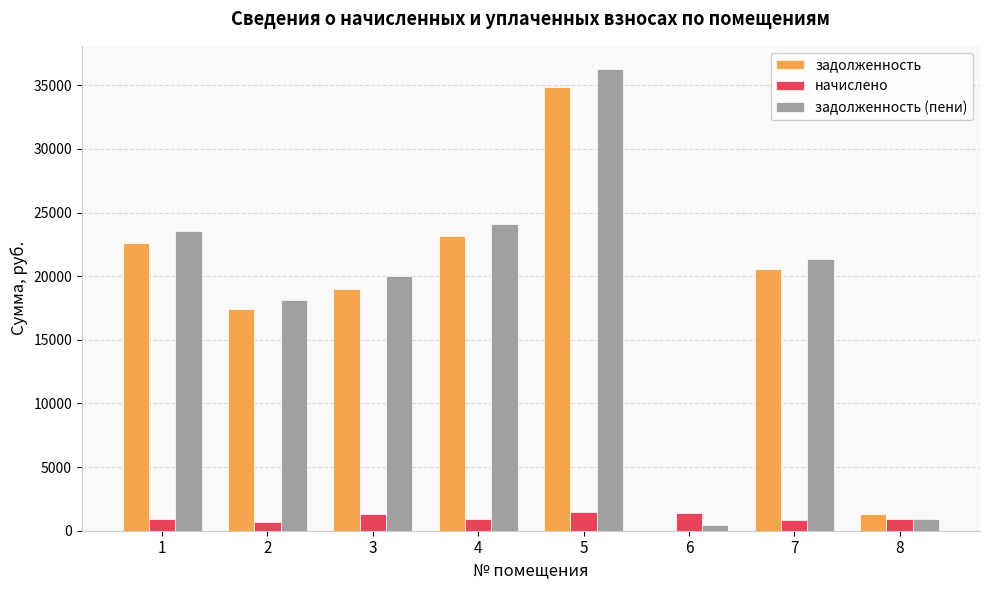

What is the sum of the задолженность values at 1 and 7?

43132.6